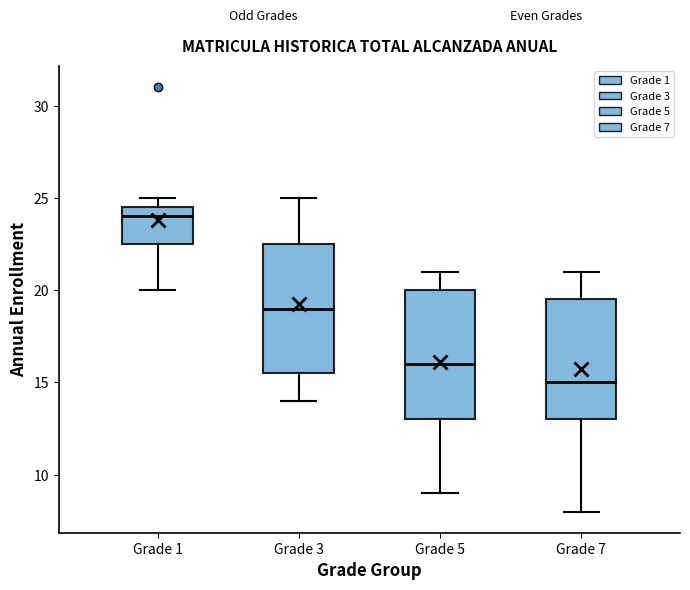

Reading left to right, read every box against the y-axis: the position of its median line, the range the box covers, and the ends of its whiskers. The values are not printed on the chart, so give them approximately, as read against the axis.

Grade 1: median 24.0, box 22.5 to 24.5, whiskers 20.0 to 25.0
Grade 3: median 19.0, box 15.5 to 22.5, whiskers 14.0 to 25.0
Grade 5: median 16.0, box 13.0 to 20.0, whiskers 9.0 to 21.0
Grade 7: median 15.0, box 13.0 to 19.5, whiskers 8.0 to 21.0